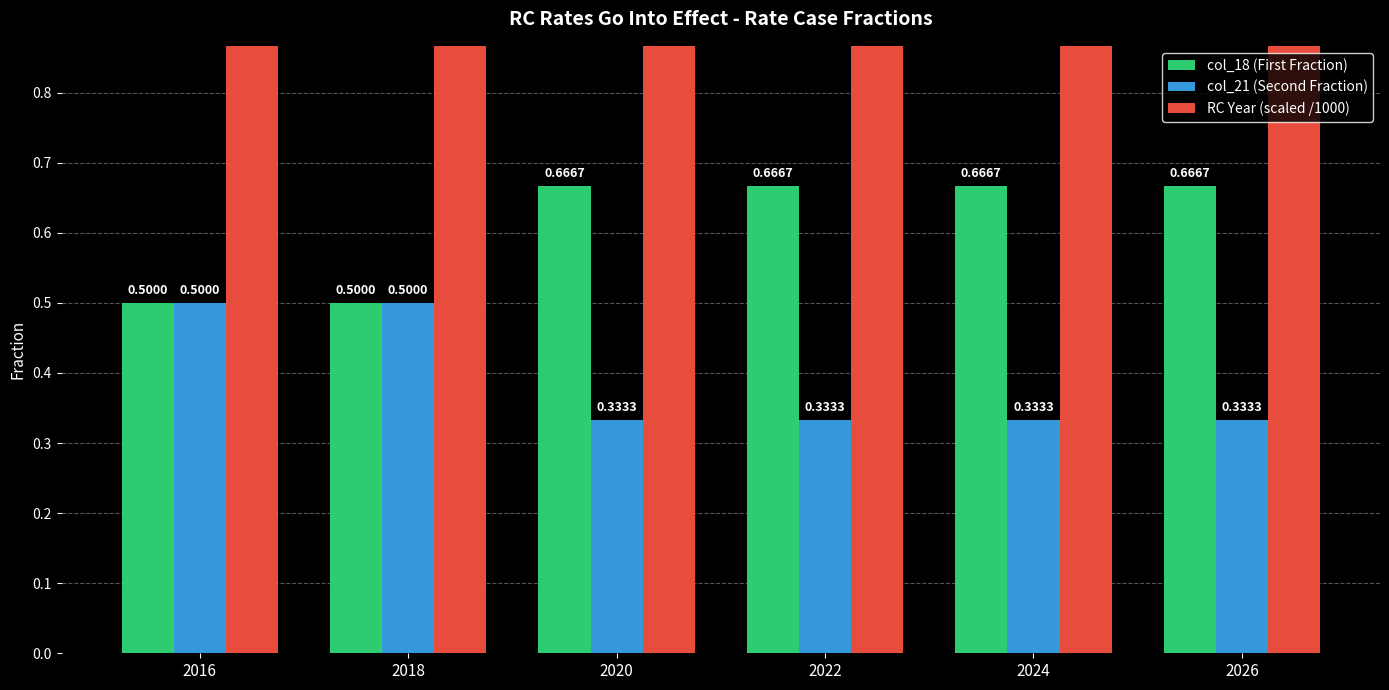

Which series has the largest total across all categories?

RC Year (scaled /1000)